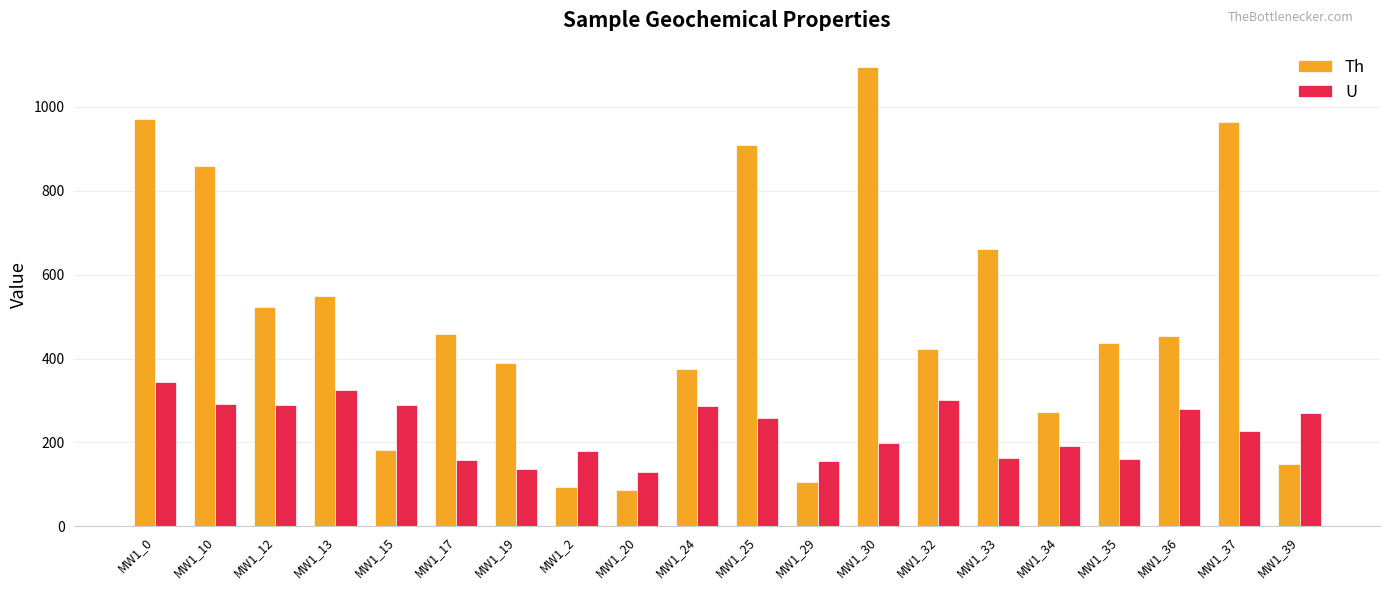

True or false: Th has a value of 1474.0 at MW1_10.

False